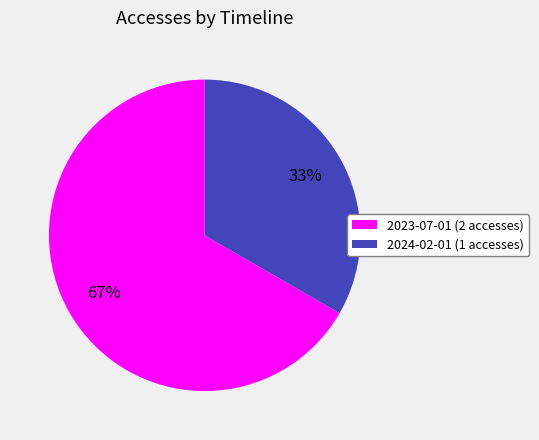

Approximately how many times larger is the value at 2023-07-01 compared to 2024-02-01?

2.0